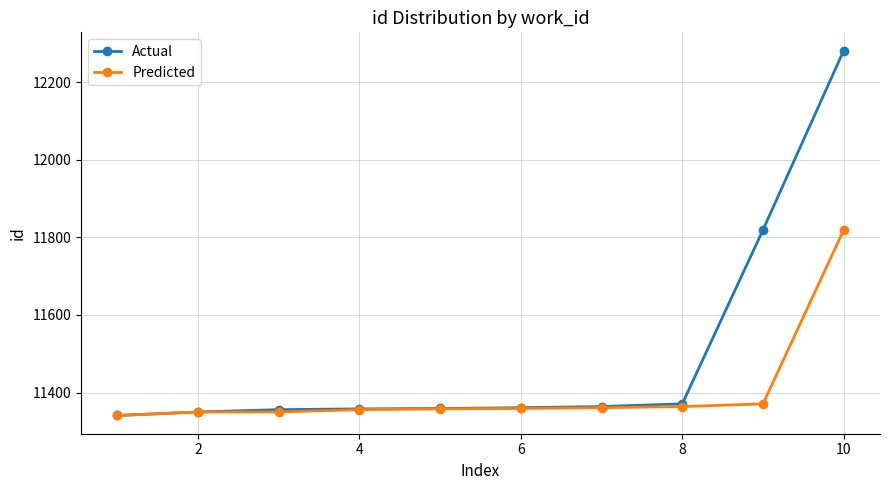

What is the highest value of the Predicted series?

11819